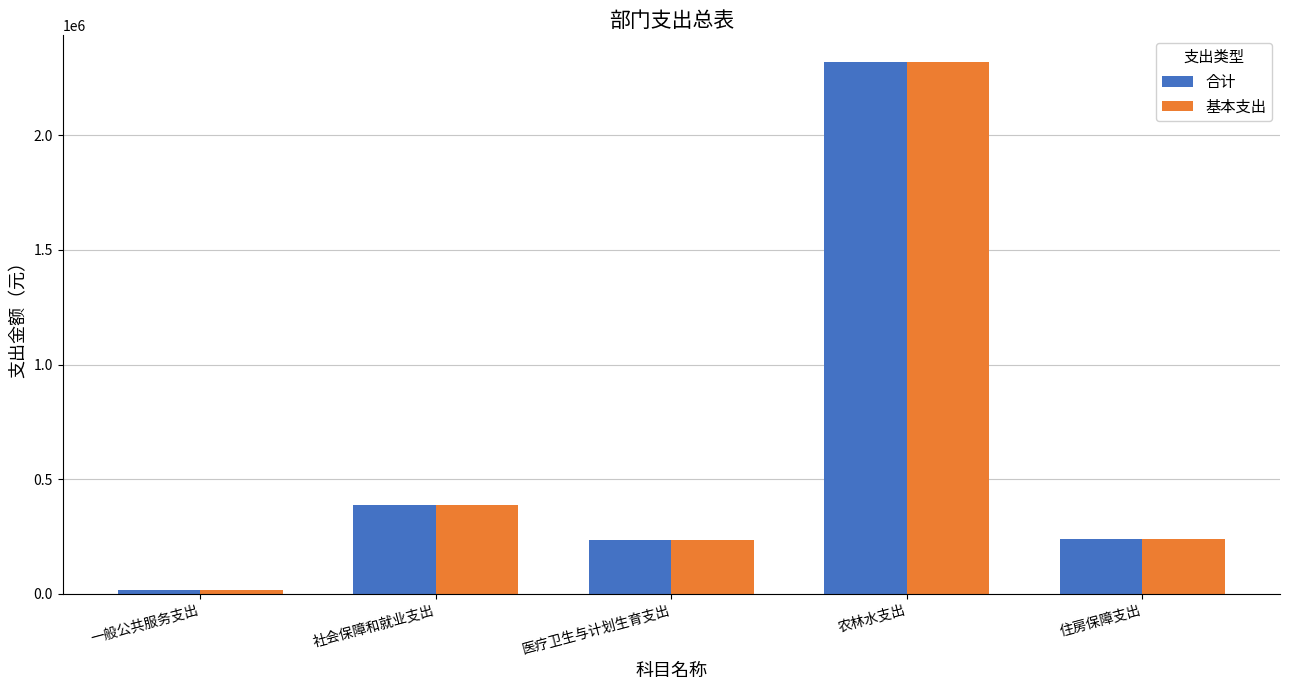

The value of 基本支出 at 住房保障支出 is 426434.7. True or false?

False